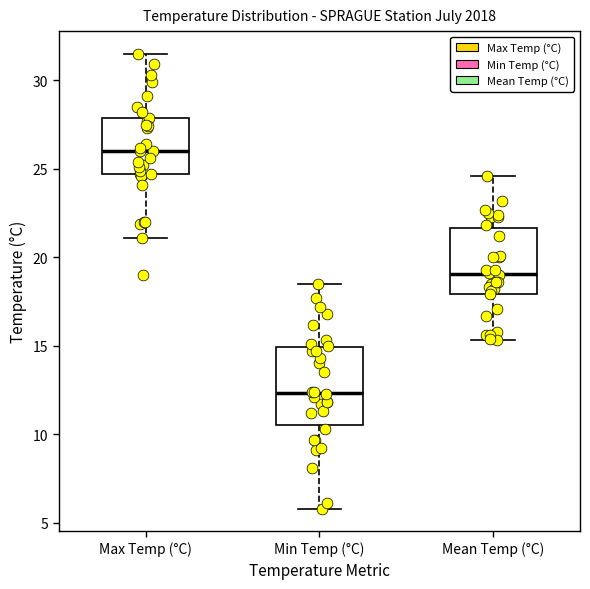

Where is the lower edge of the box for Mean Temp (°C) on the y-axis? The values are not printed on the chart, so give them approximately, as read against the axis.

18.0